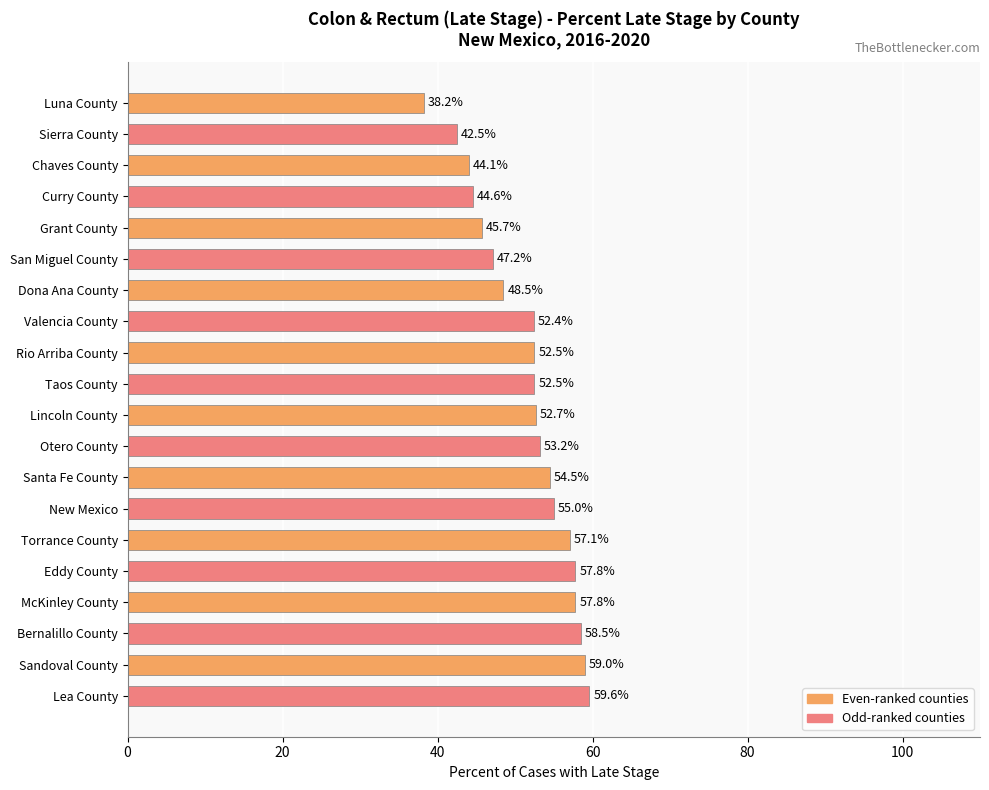

Which has a higher value, Taos County or Otero County?

Otero County